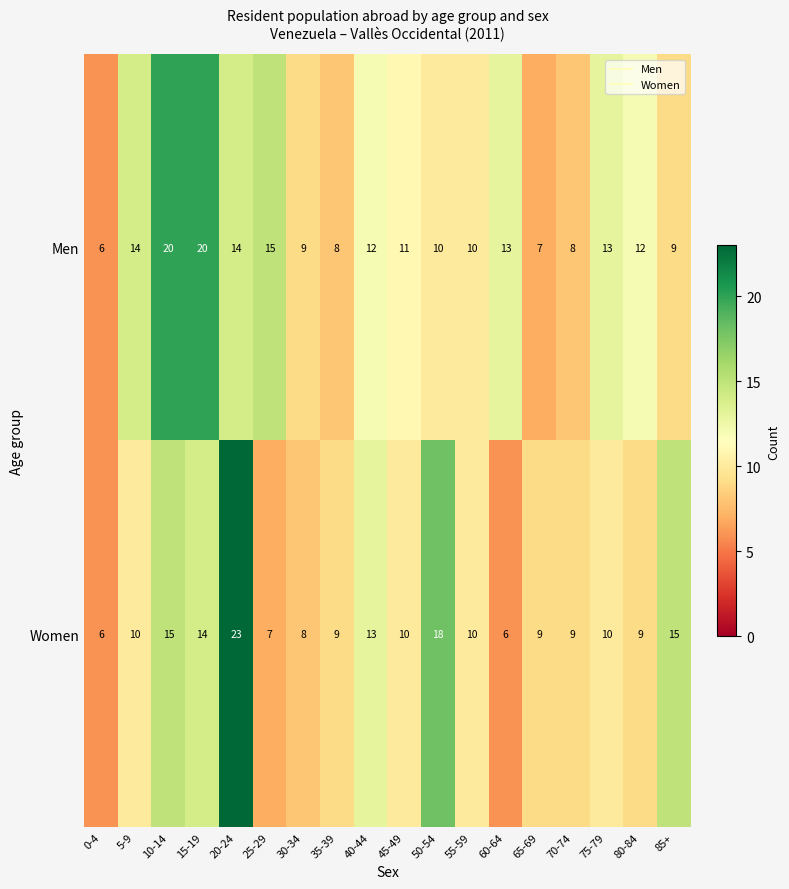

What is the greatest value displayed?

23